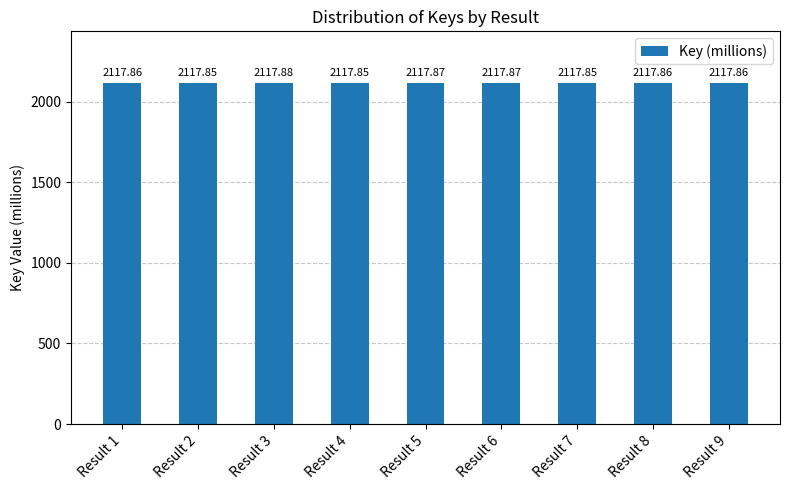

The chart shows a value of 3309.7 at Result 6. True or false?

False